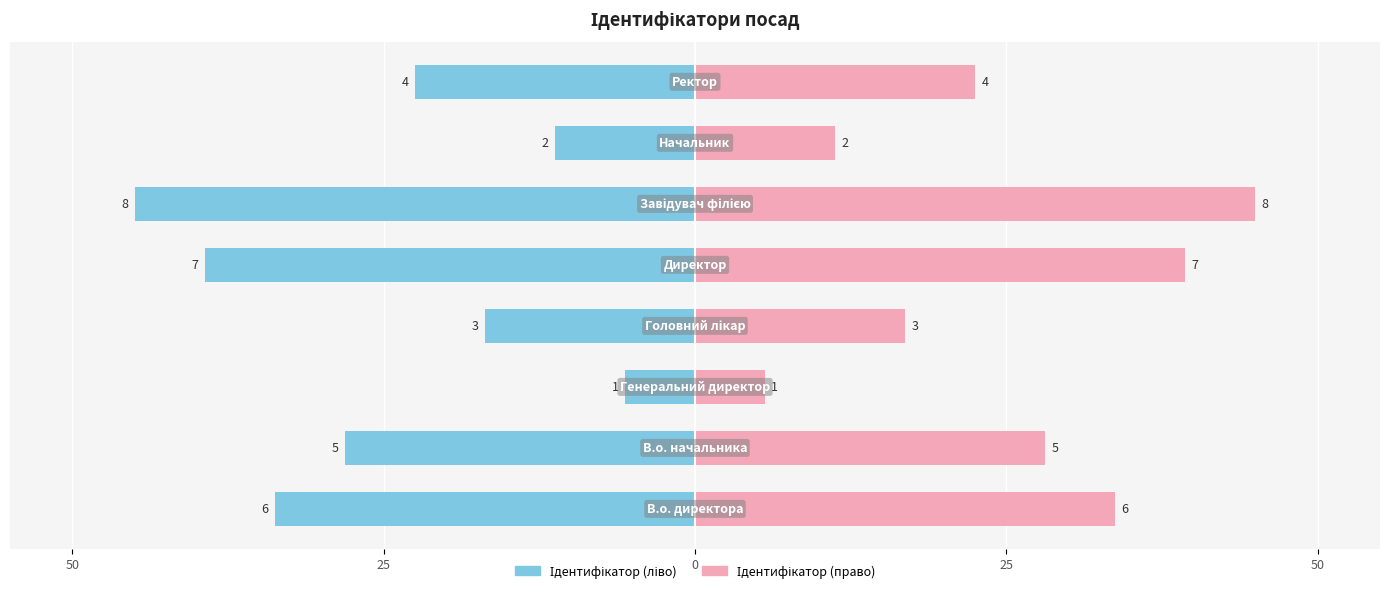

Count the number of categories in the chart.

8